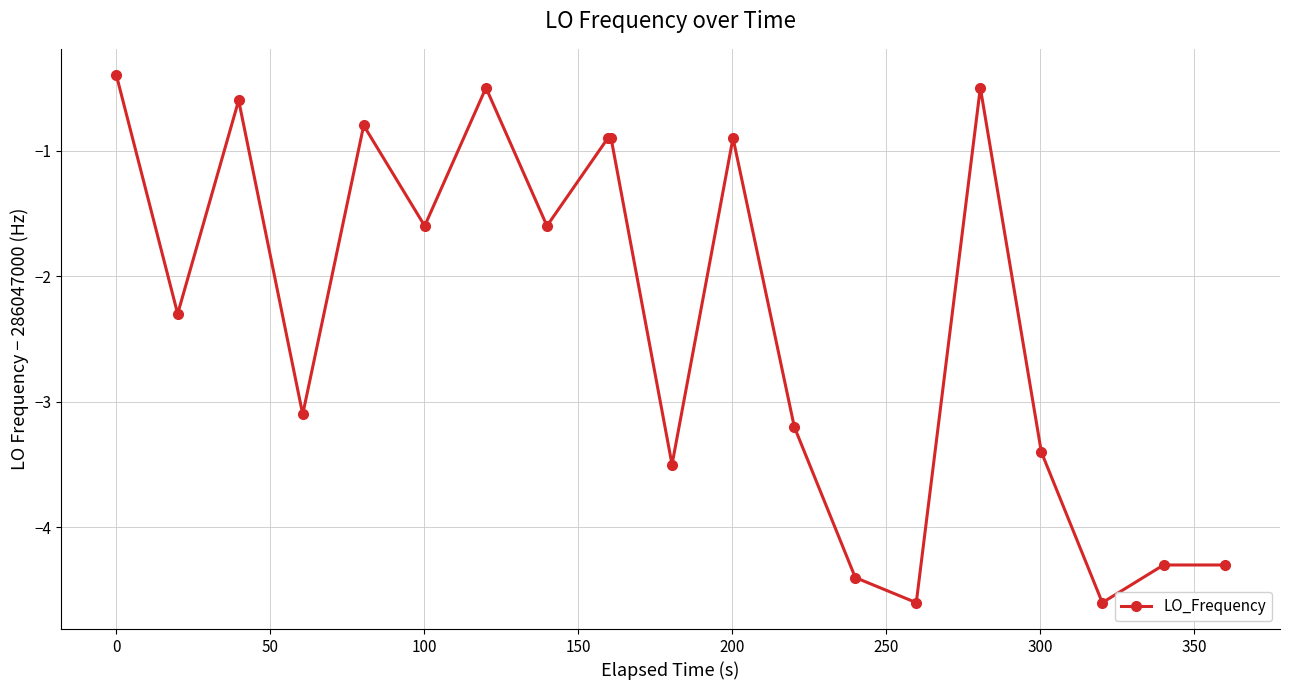

How many data points are less than -1?

12